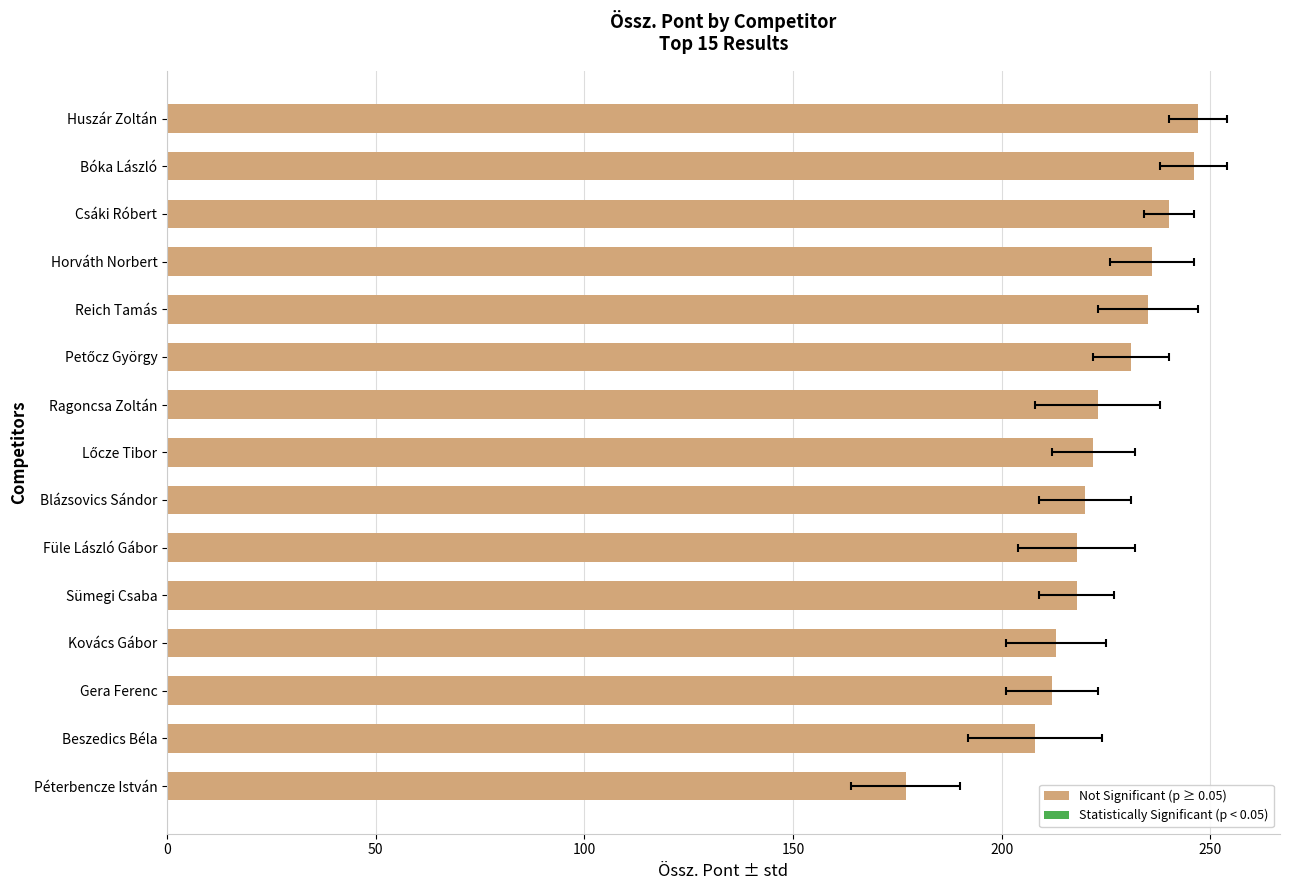

How many bars are there in total?

15